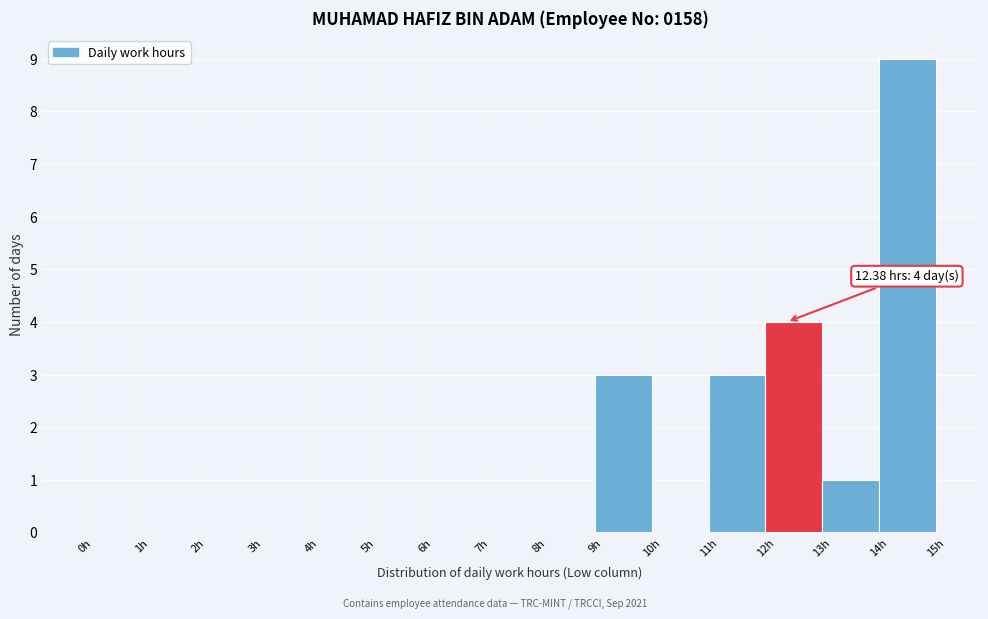

Over which range of the x-axis is the bar tallest?

14 to 15